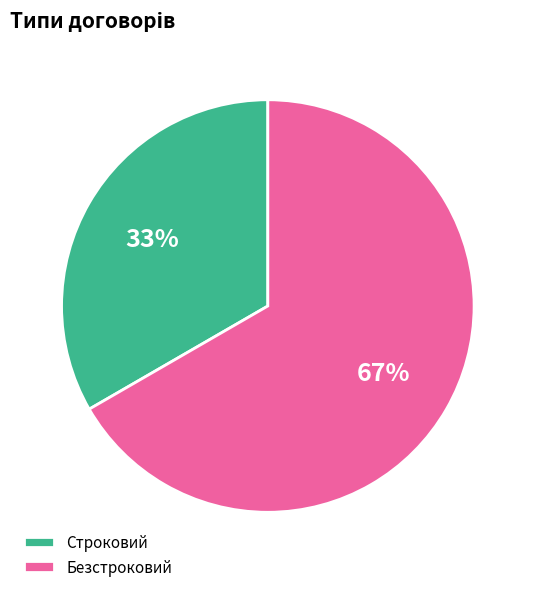

Between Безстроковий and Строковий, which is larger?

Безстроковий